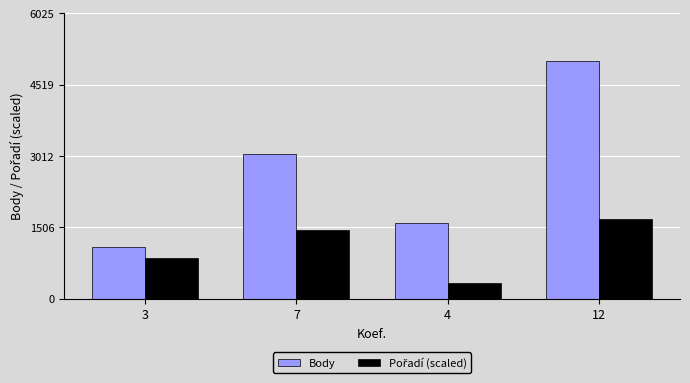

Which series has the widest spread of values?

Body